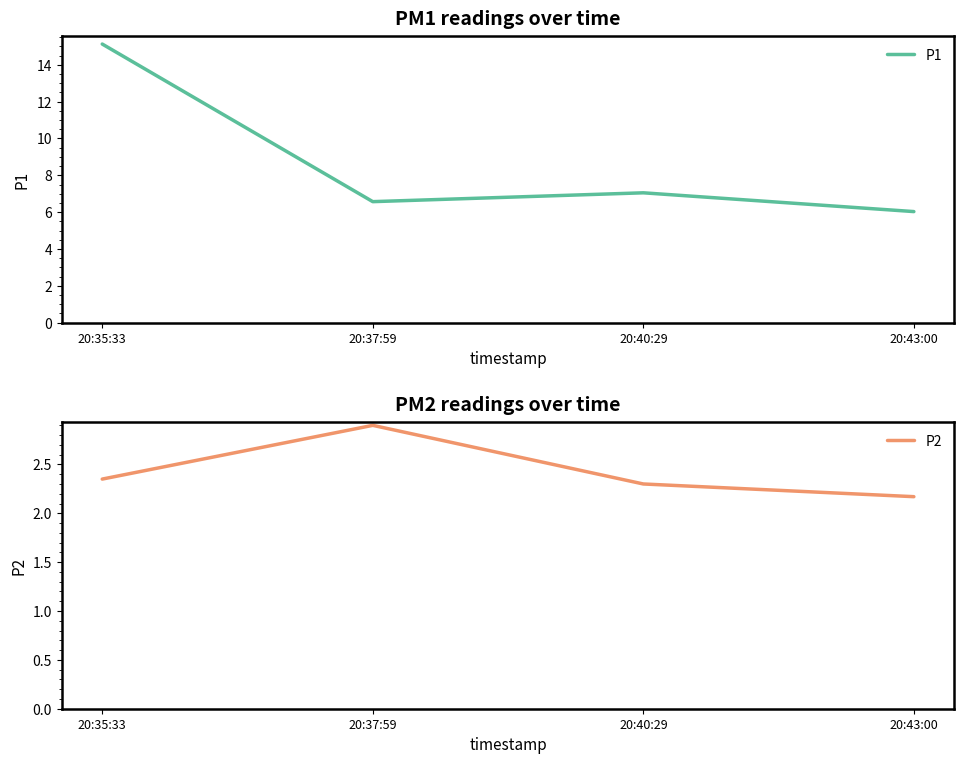

Where is the first local maximum for P1?

20:40:29